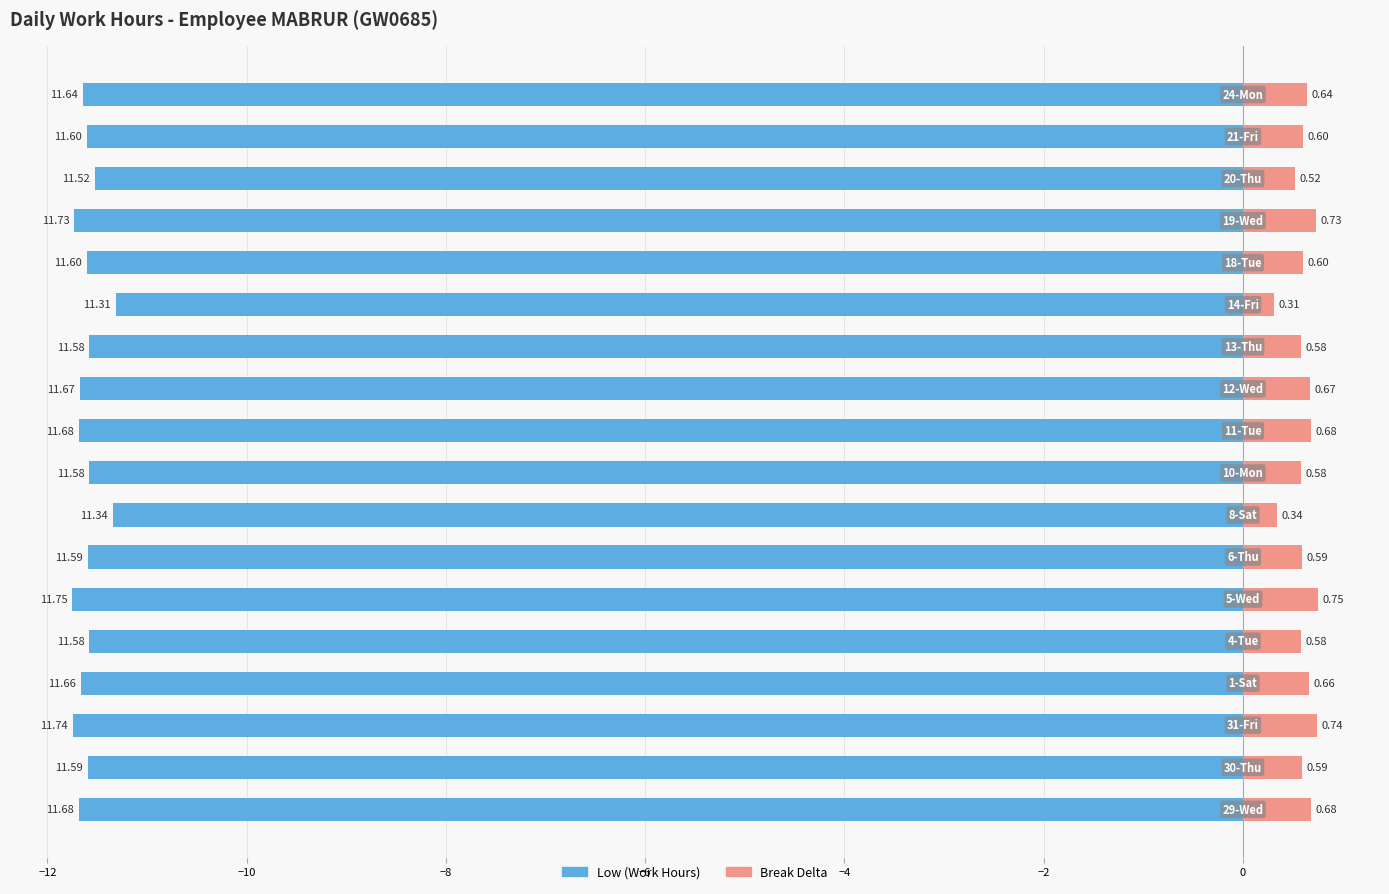

The value of Low (Work Hours) at −2 is -17.3. True or false?

False